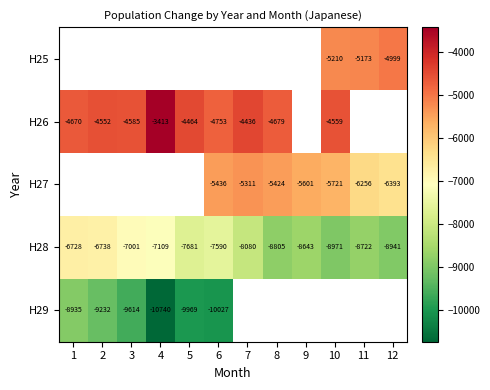

Is it true that H26 equals -1857.4 at 8?

False